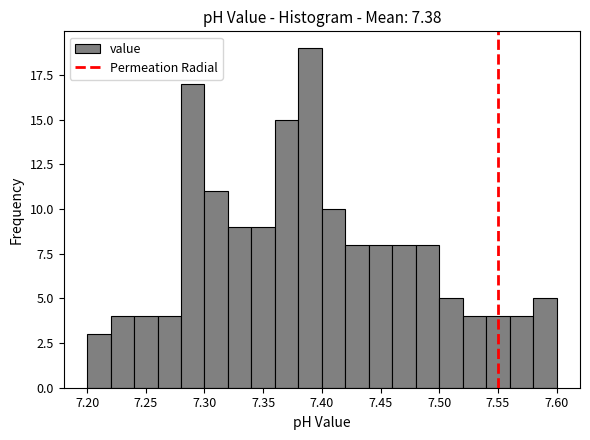

Reading left to right, list every bar in this chart as the range it spans on the x-axis followed by its height. The values are not printed on the chart, so give them approximately, as read against the axis.

7.20 to 7.22: 3
7.22 to 7.24: 4
7.24 to 7.26: 4
7.26 to 7.28: 4
7.28 to 7.30: 17
7.30 to 7.32: 11
7.32 to 7.34: 9
7.34 to 7.36: 9
7.36 to 7.38: 15
7.38 to 7.40: 19
7.40 to 7.42: 10
7.42 to 7.44: 8
7.44 to 7.46: 8
7.46 to 7.48: 8
7.48 to 7.50: 8
7.50 to 7.52: 5
7.52 to 7.54: 4
7.54 to 7.56: 4
7.56 to 7.58: 4
7.58 to 7.60: 5